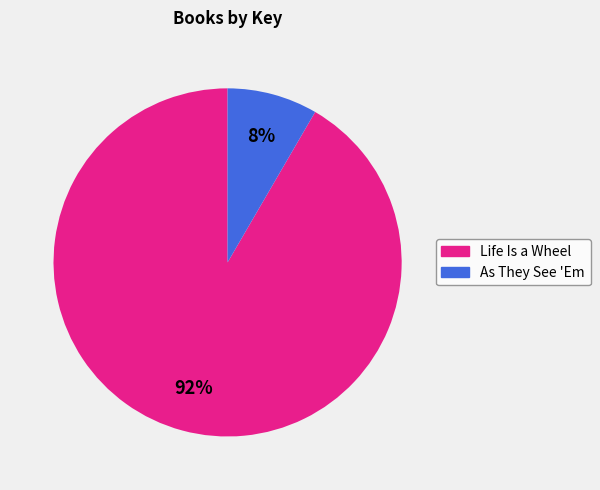

To the nearest percent, what percentage of the pie is As They See 'Em?

8%